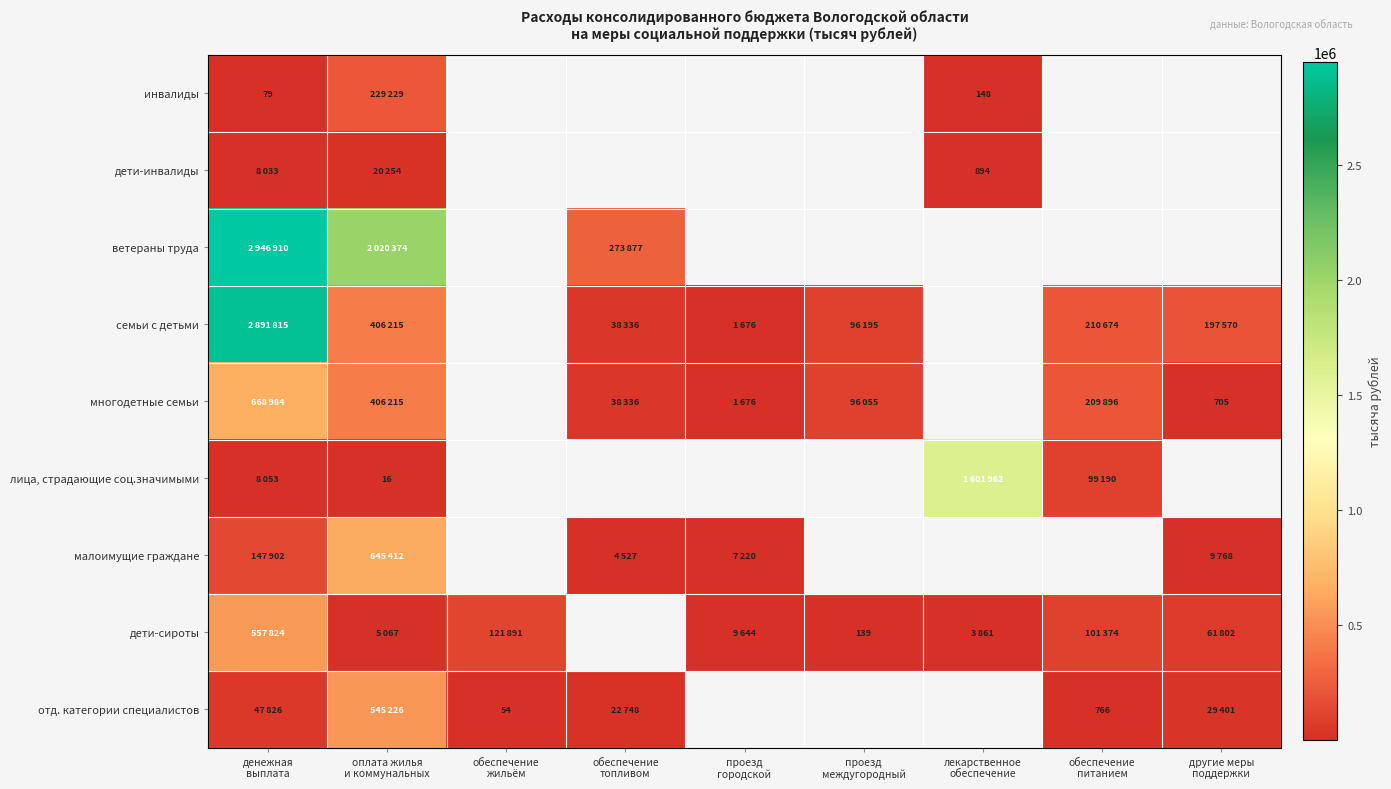

Where is многодетные семьи nearest to the value 334844?

оплата жилья и коммунальных